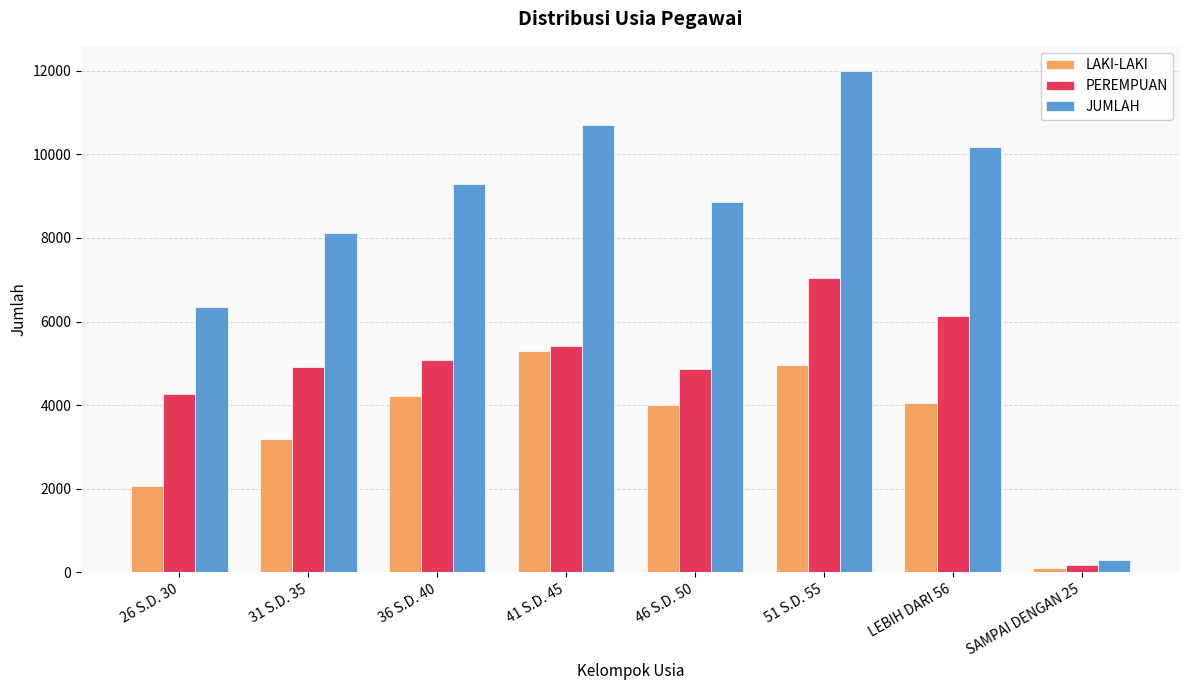

Rank the series at 26 S.D. 30 from lowest to highest value.

LAKI-LAKI, PEREMPUAN, JUMLAH